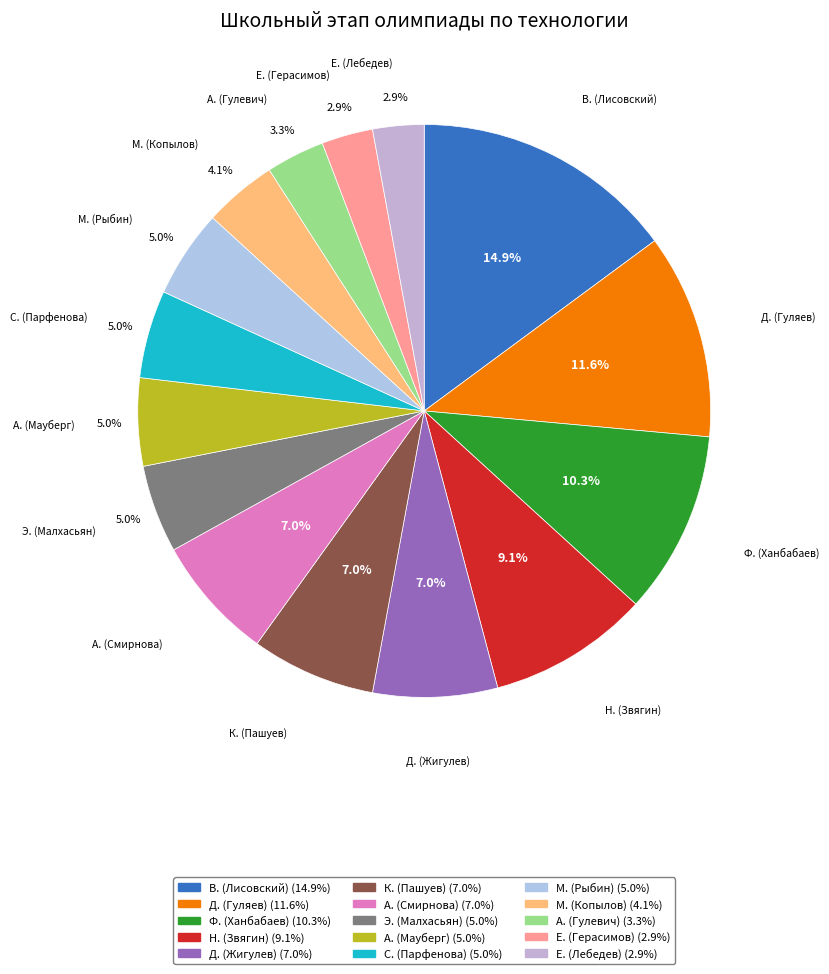

Is it true that В. (Лисовский) is 4% of the pie?

False